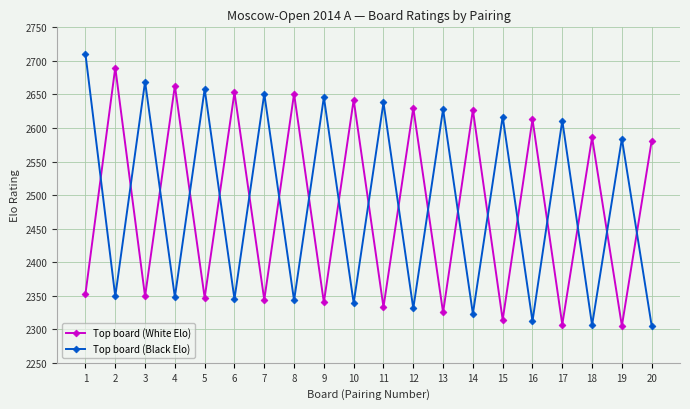

What is the minimum value shown in the chart?

2305